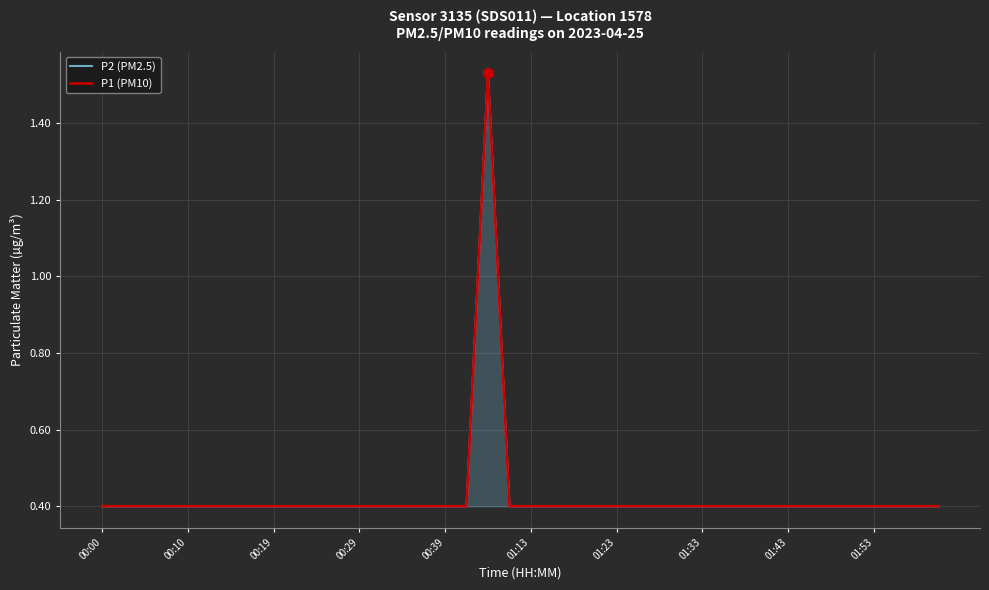

True or false: P2 (PM2.5) has a value of 0.5 at 00:19.

False